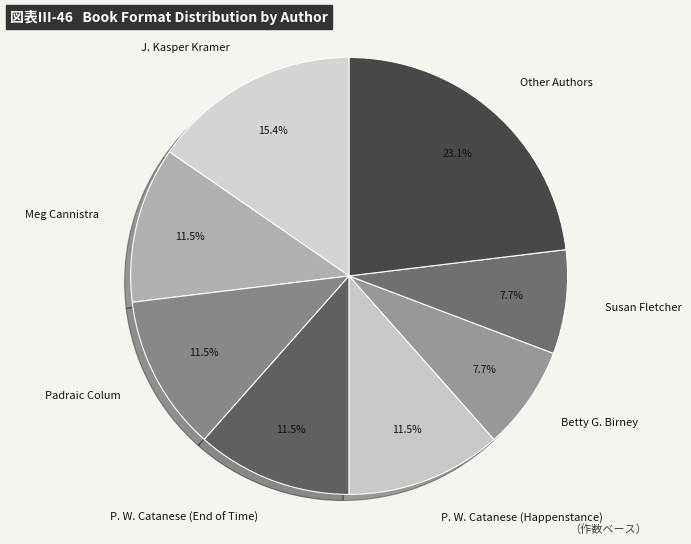

What is the largest slice in the pie chart?

Other Authors